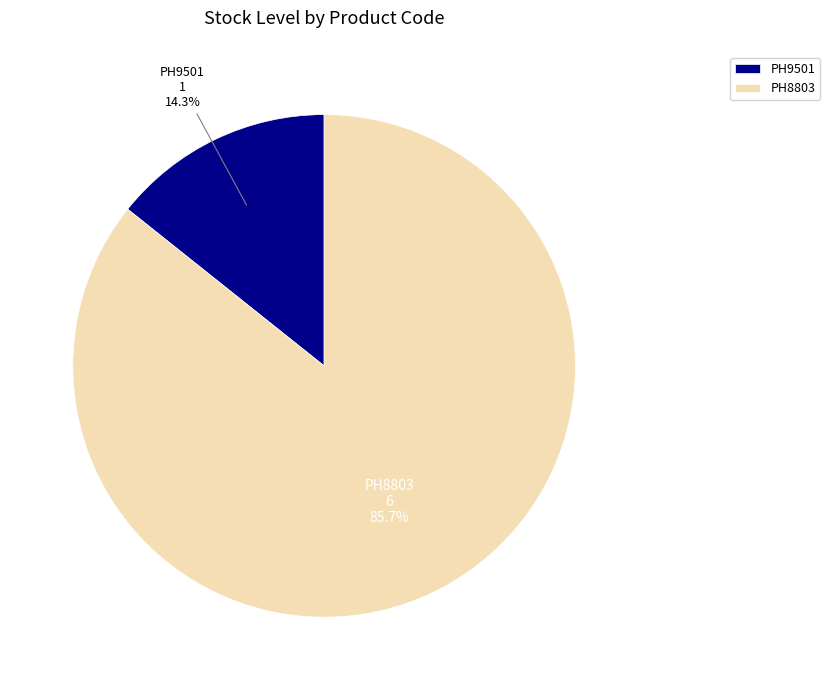

To the nearest percent, what is the combined percentage of PH8803 and PH9501?

100%